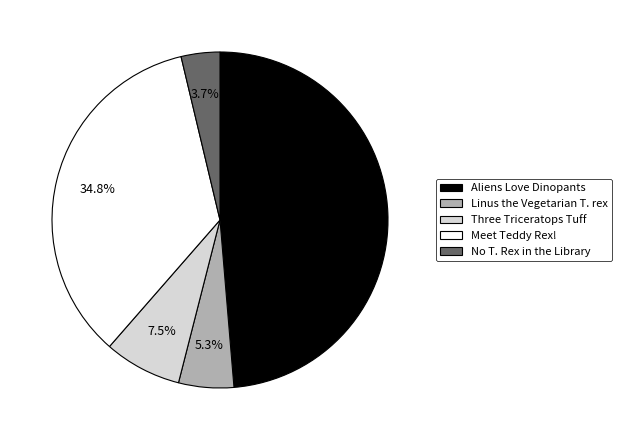

Combined, what portion of the pie is Aliens Love Dinopants and Meet Teddy Rex!?

83.5%